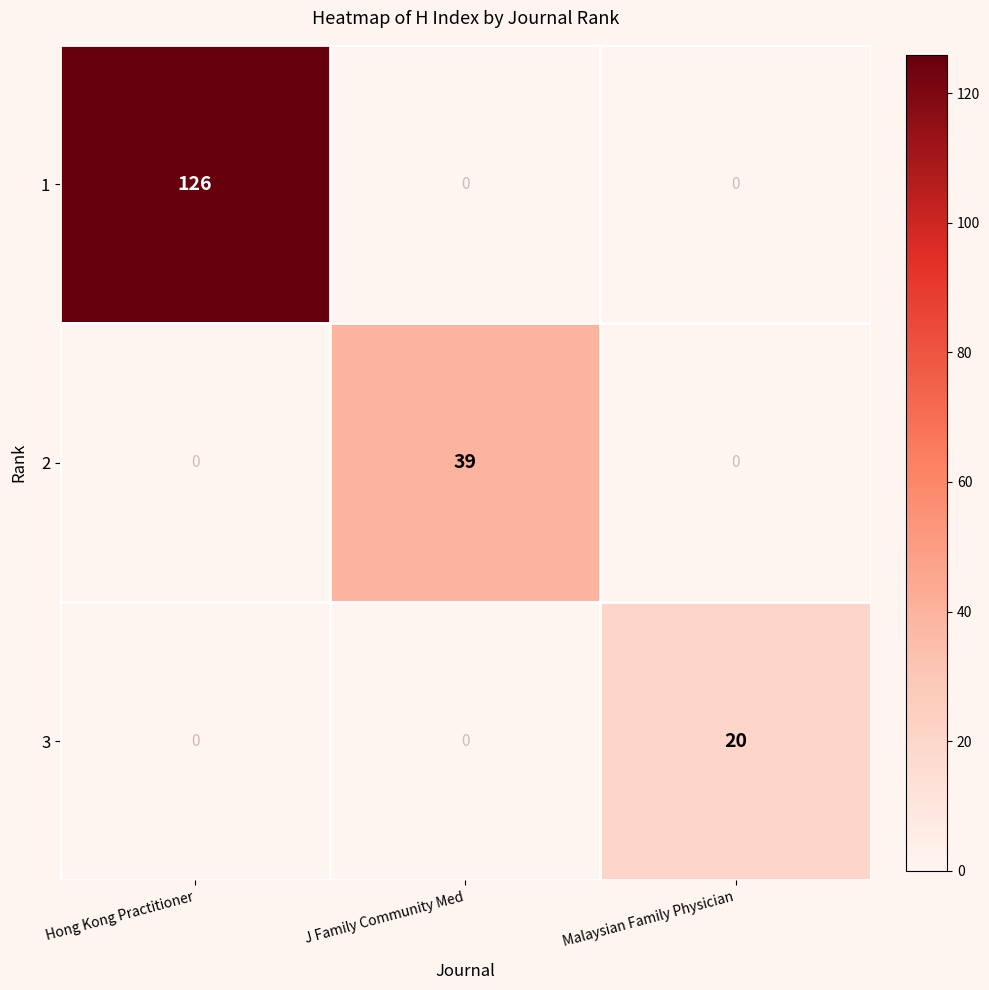

List the series in order of their peak value, lowest first.

3, 2, 1